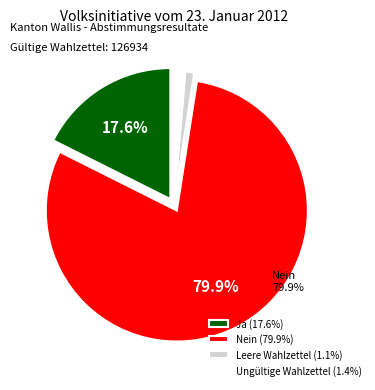

What percentage is the Ja slice, to the nearest percent?

18%